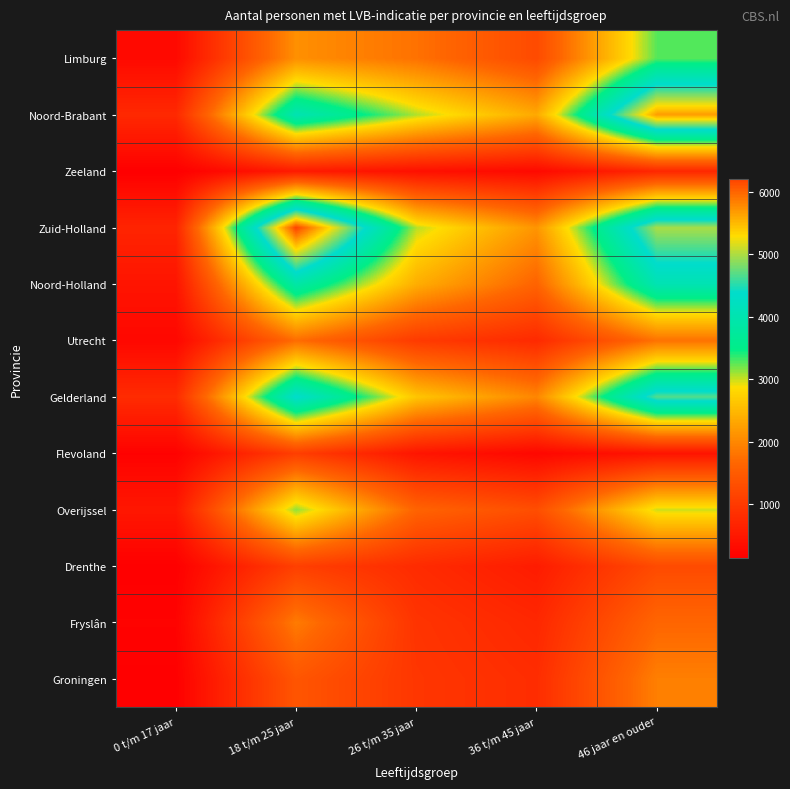

At which category is the sum across all series the highest?

46 jaar en ouder